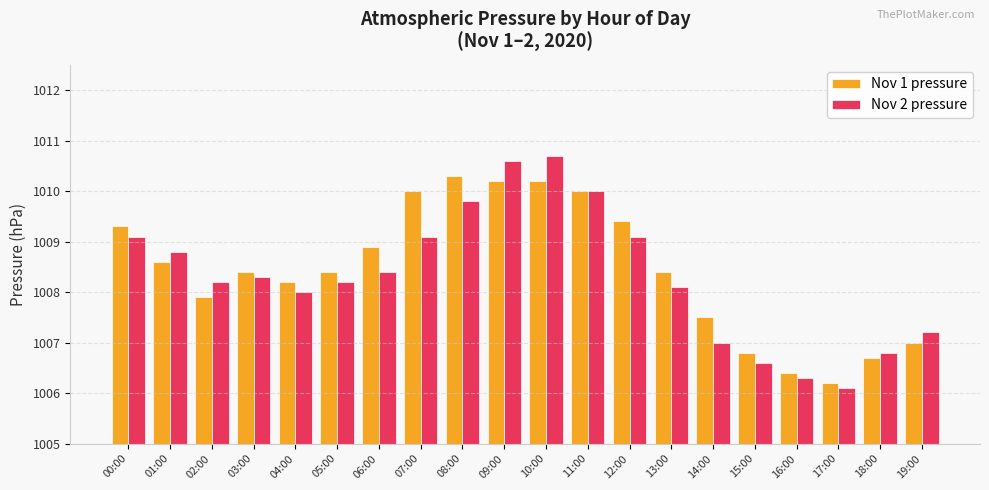

Which series has the widest spread of values?

Nov 2 pressure